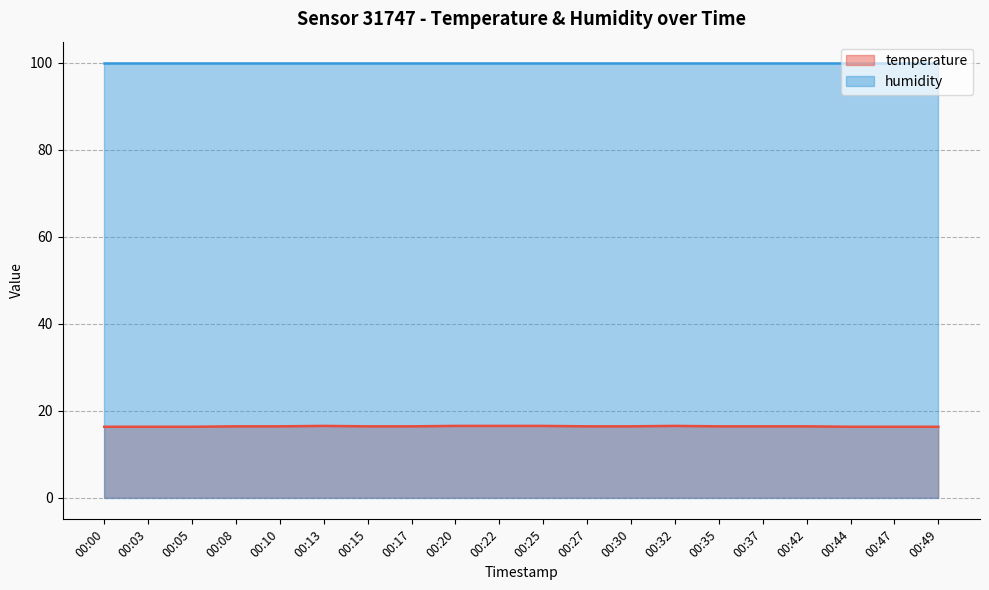

What value does the data have at 00:47?

16.3